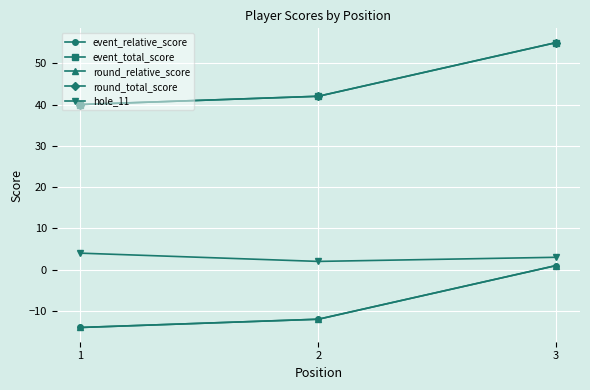

Does the chart have visible grid lines?

Yes